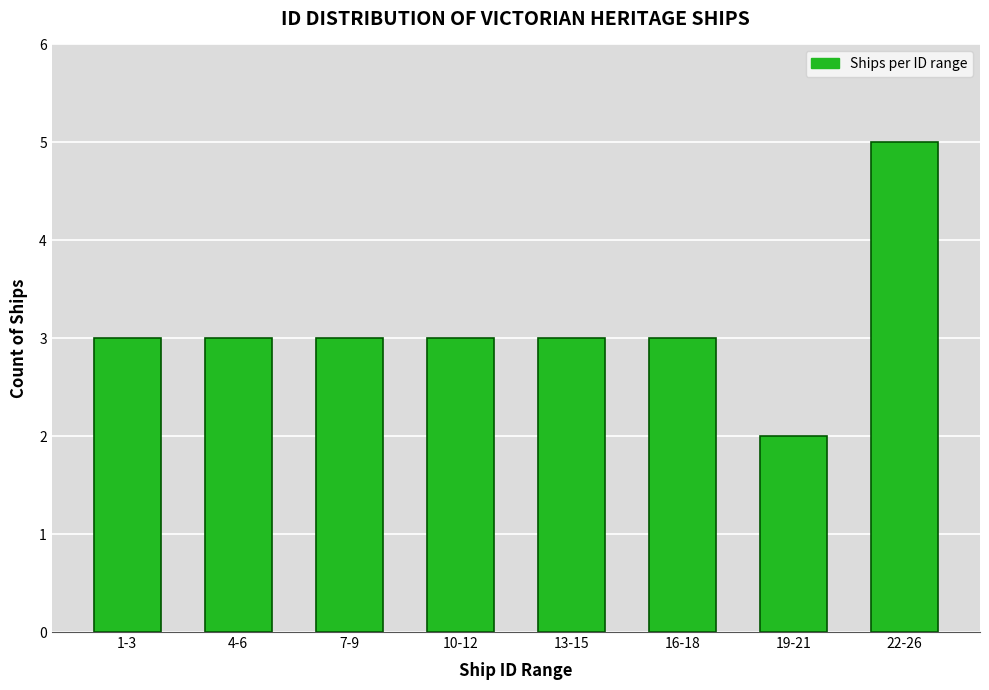

Reading right to left, what are all the values shown in this chart?

5	2	3	3	3	3	3	3